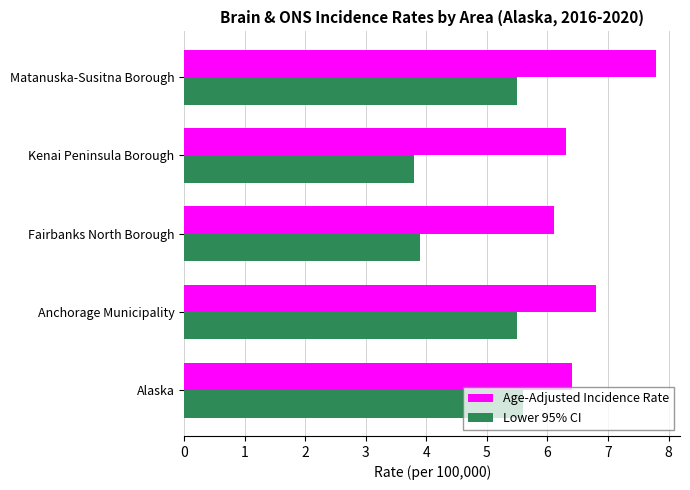

List the series in order of their peak value, lowest first.

Lower 95% CI, Age-Adjusted Incidence Rate